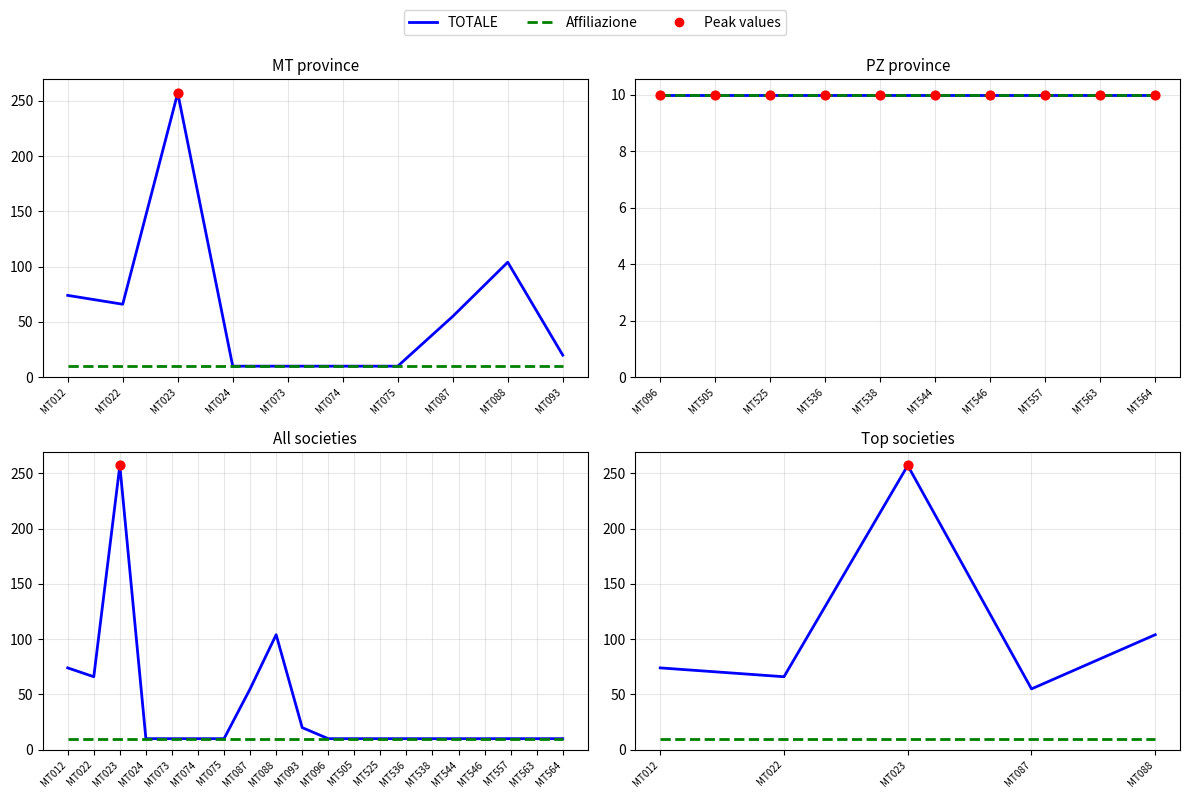

What are all the series names shown in the legend?

TOTALE, Affiliazione